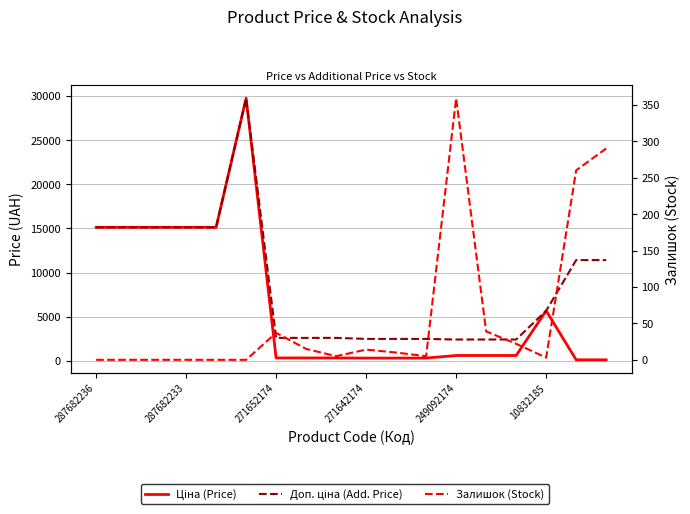

What is the difference between the Доп. ціна (Add. Price) values at 11 and 249092174?

12637.6